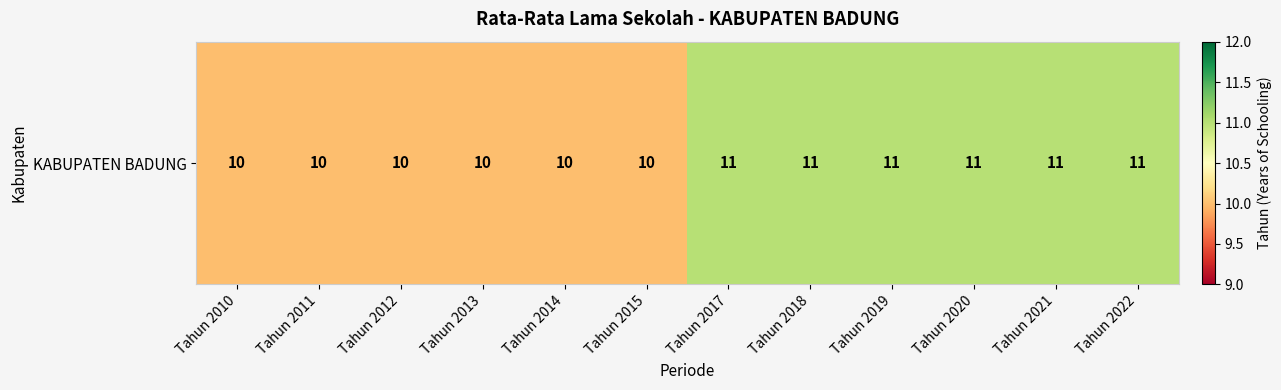

What is the maximum value shown in the chart?

11